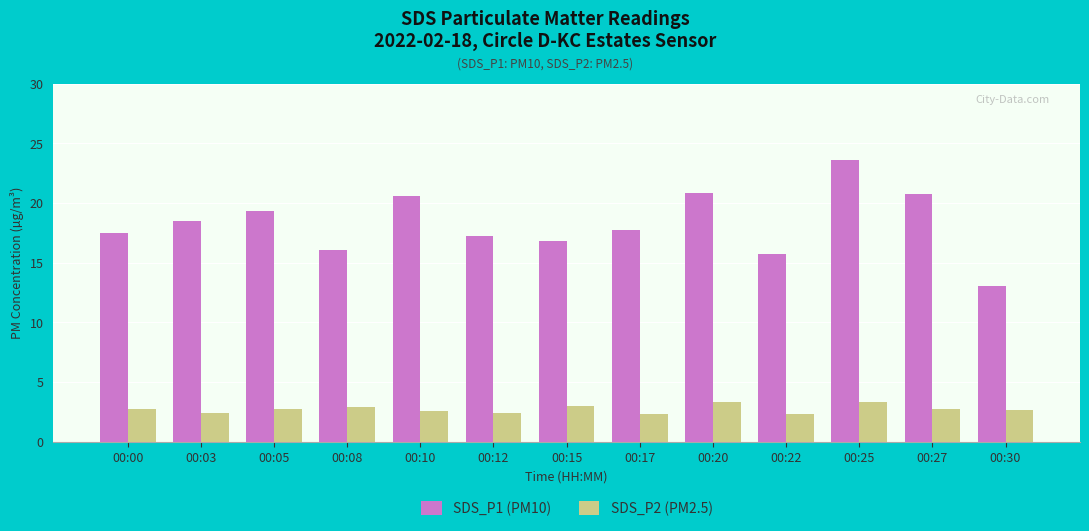

Which series has the largest total across all categories?

SDS_P1 (PM10)